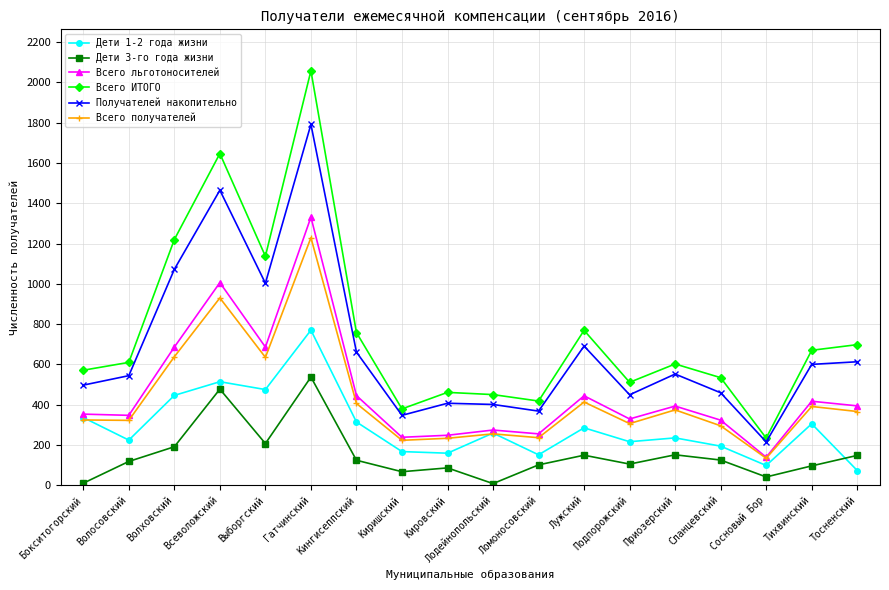

What is the label of the 15th point from the left?

Сланцевский